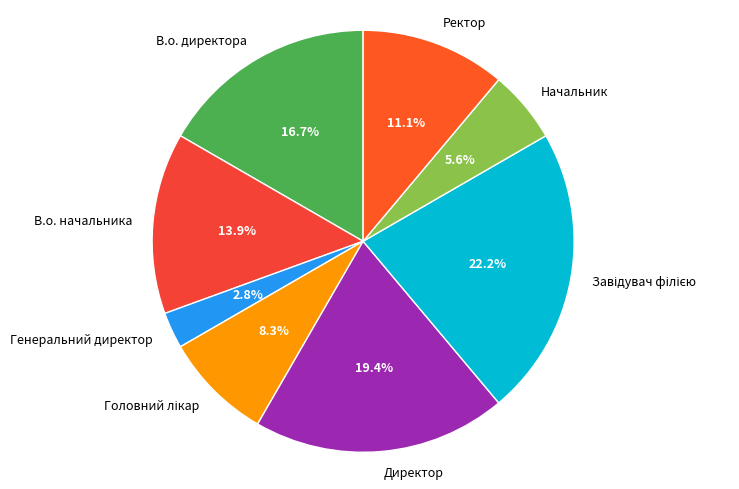

What is the ratio of the value at В.о. начальника to the value at Начальник?

2.5